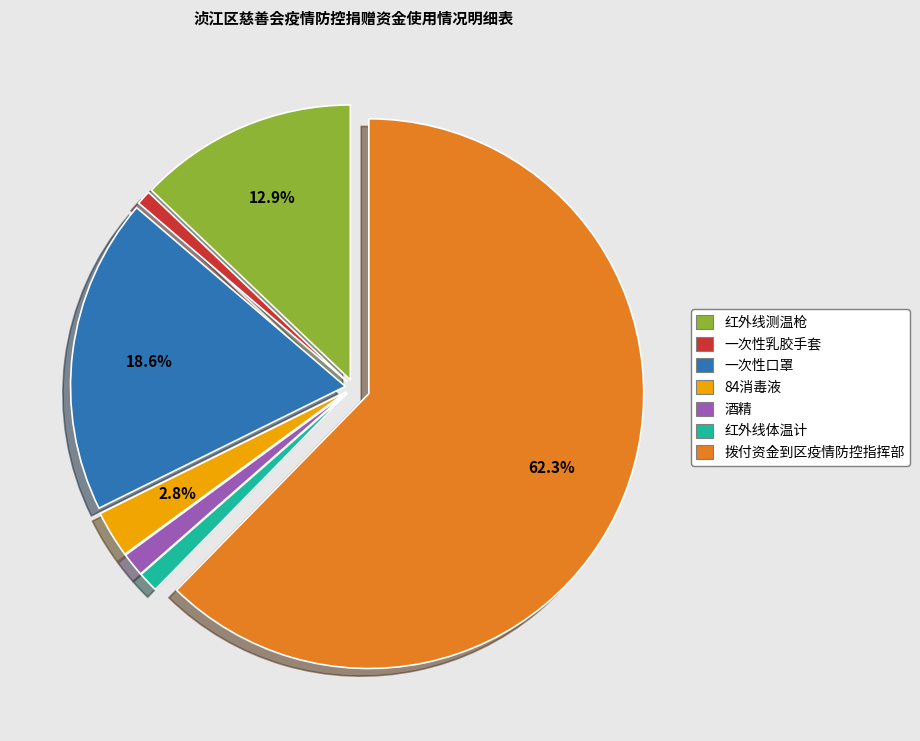

To the nearest percent, what is the difference between the 84消毒液 and 红外线测温枪 slice percentages?

10%